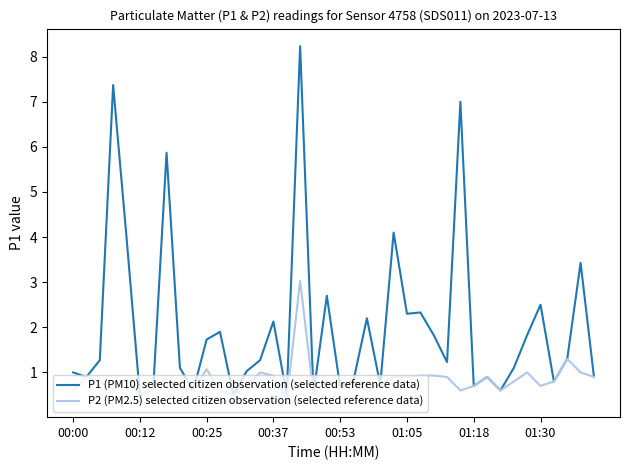

Rank the series by their average value, from lowest to highest.

P2 (PM2.5) selected citizen observation (selected reference data), P1 (PM10) selected citizen observation (selected reference data)